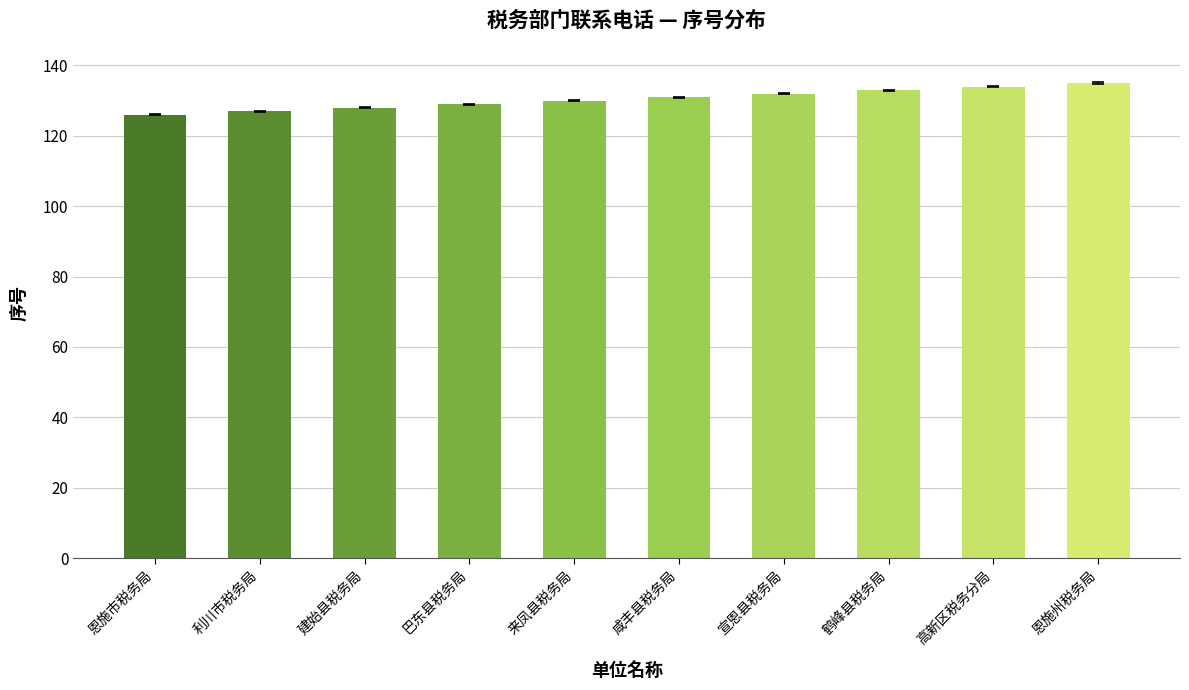

Is it true that the value at 宣恩县税务局 is 132?

True